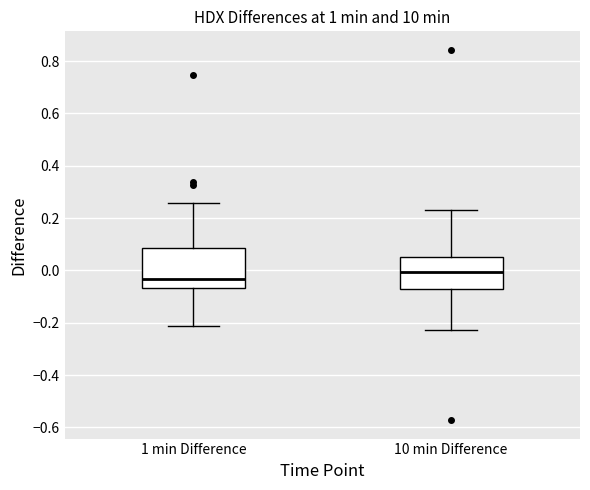

Where does the upper whisker of the box for 1 min Difference end on the y-axis? The values are not printed on the chart, so give them approximately, as read against the axis.

0.26